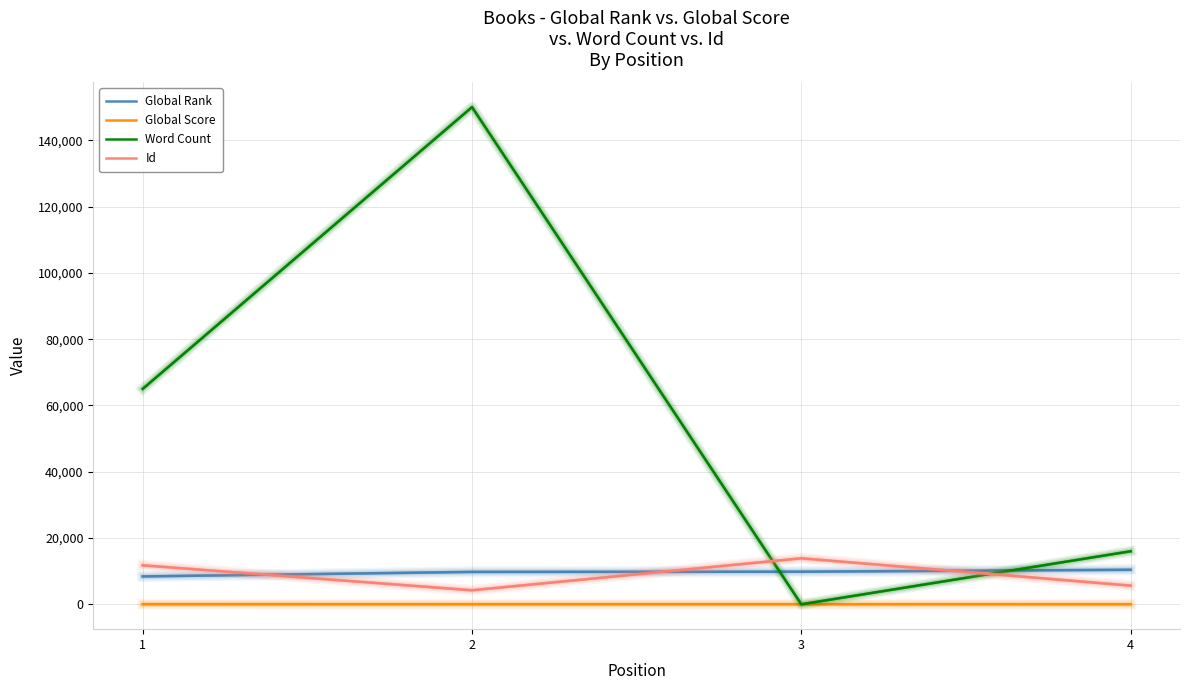

Which series has the largest total across all categories?

Word Count